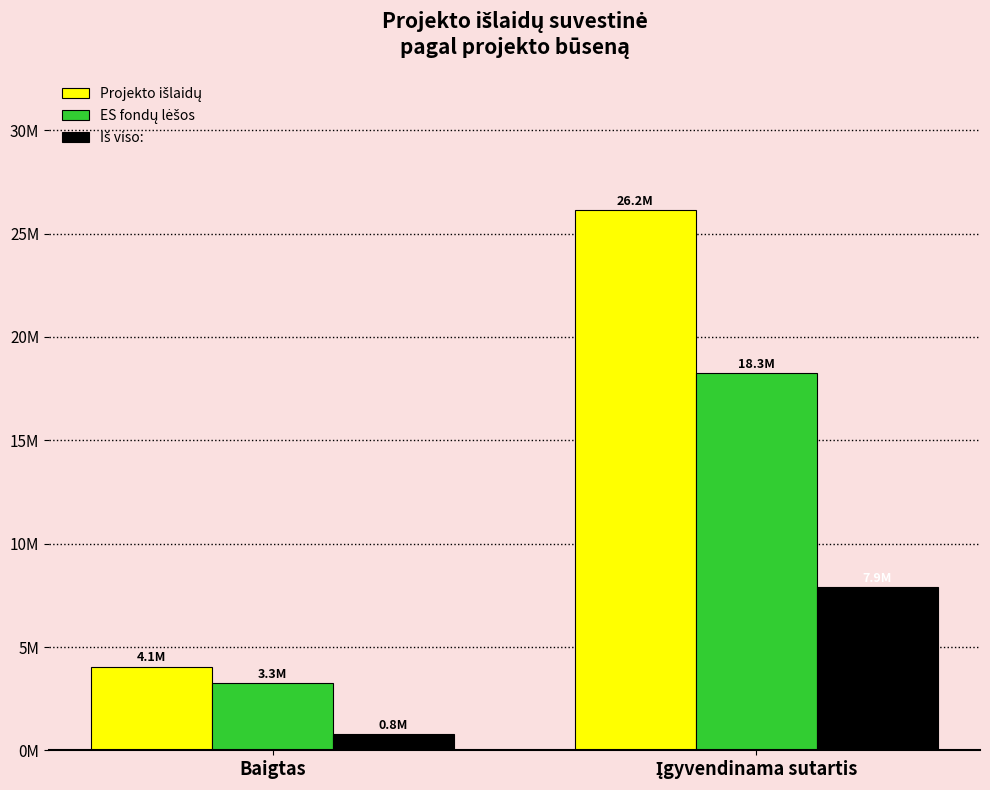

Are the bars grouped side by side (vs. stacked)?

Yes